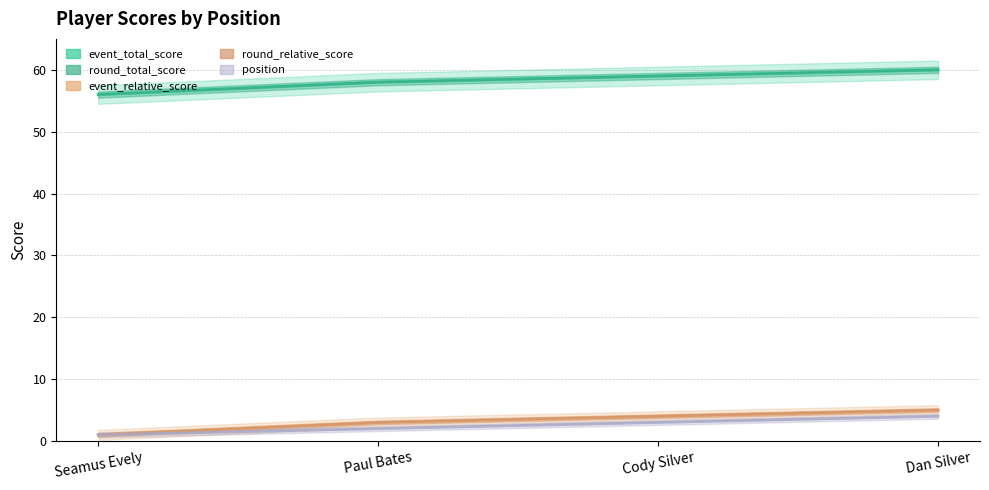

Reading right to left, what are all the values shown in this chart?

event_total_score: Dan Silver=60	Cody Silver=59	Paul Bates=58	Seamus Evely=56
round_total_score: Dan Silver=60	Cody Silver=59	Paul Bates=58	Seamus Evely=56
event_relative_score: Dan Silver=5	Cody Silver=4	Paul Bates=3	Seamus Evely=1
round_relative_score: Dan Silver=5	Cody Silver=4	Paul Bates=3	Seamus Evely=1
position: Dan Silver=4	Cody Silver=3	Paul Bates=2	Seamus Evely=1